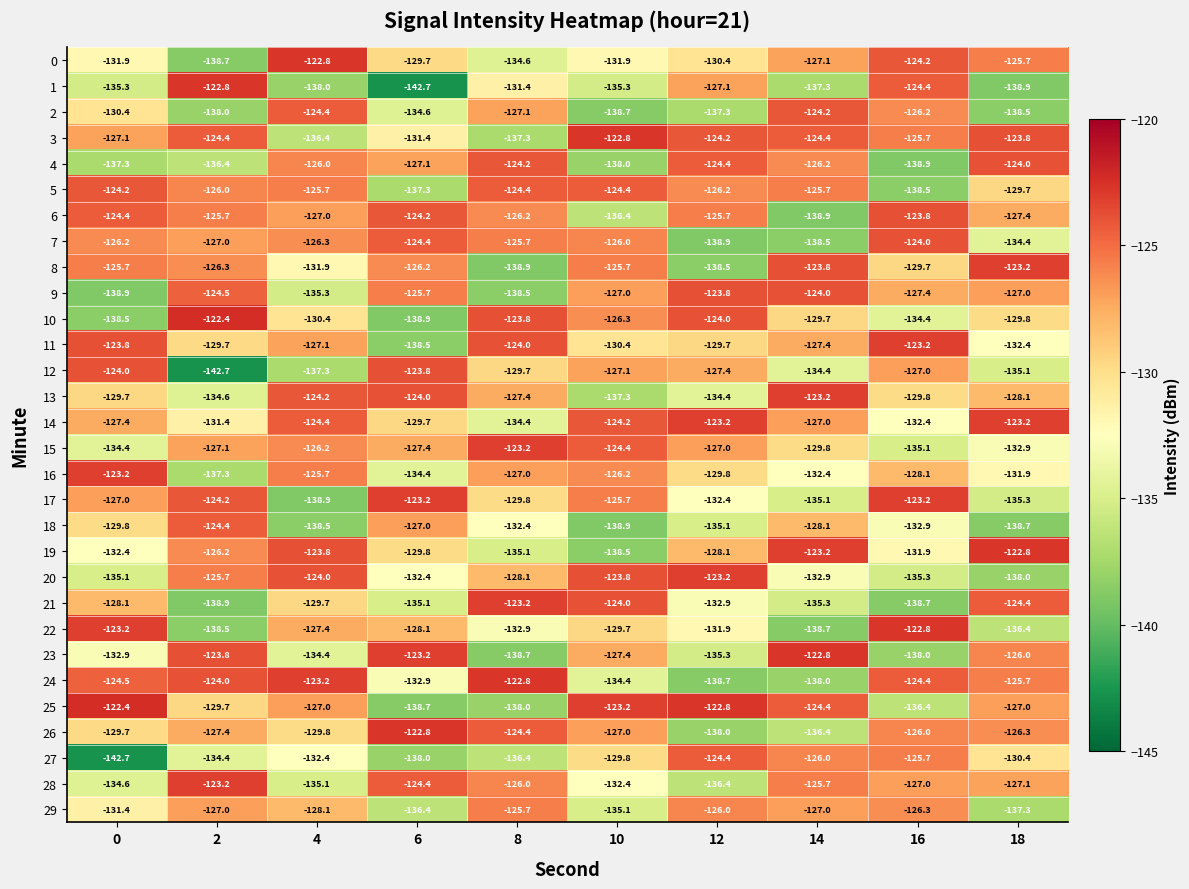

At which label is 22 closest to -130?

10